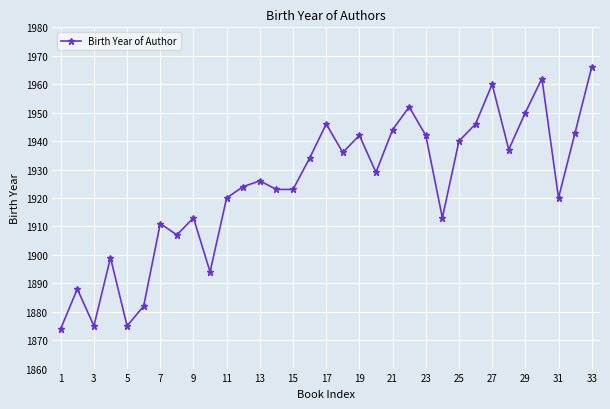

What is the average value?

1924